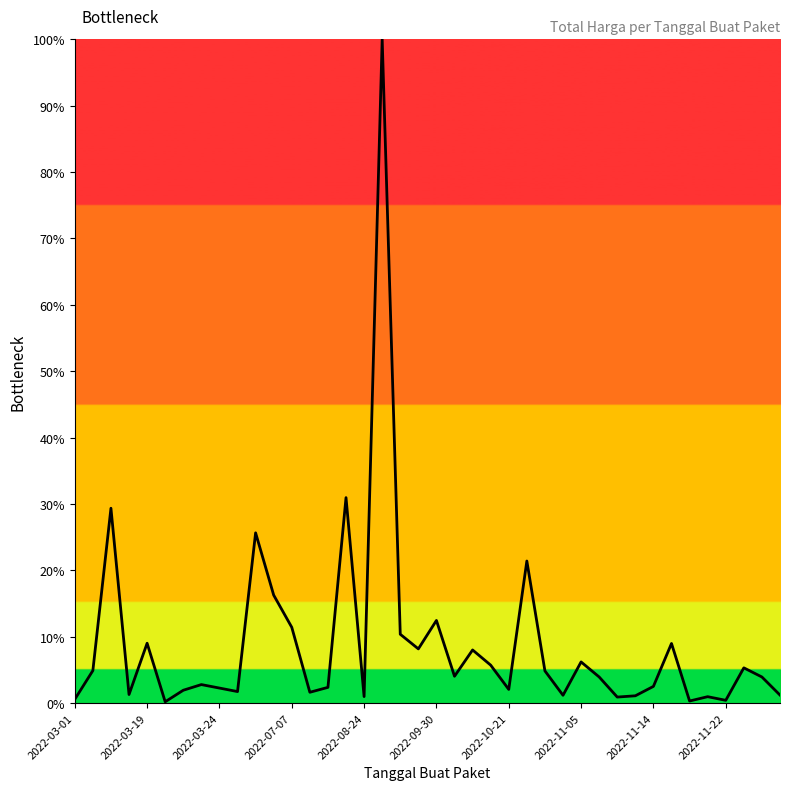

What is the difference between the maximum and minimum values?

99.8